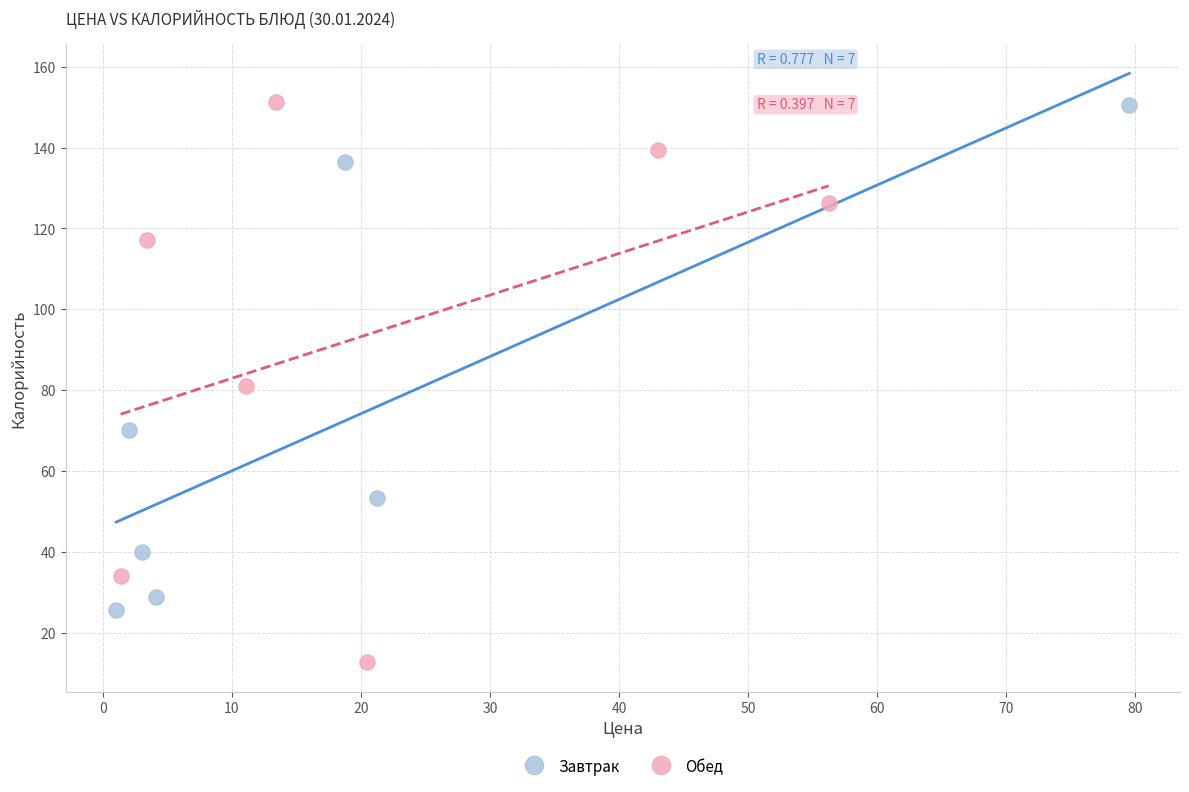

Which series reaches the minimum Y coordinate?

Обед